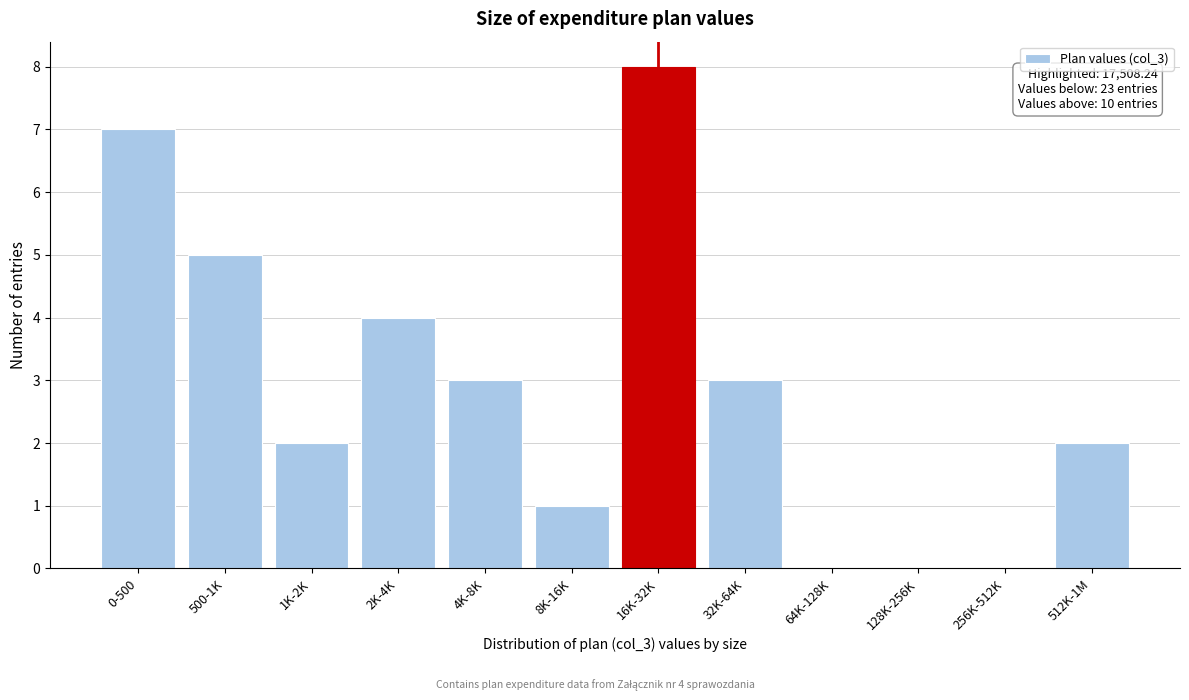

Reading left to right, extract all data points from this chart.

0-500=7	500-1K=5	1K-2K=2	2K-4K=4	4K-8K=3	8K-16K=1	16K-32K=8	32K-64K=3	64K-128K=0	128K-256K=0	256K-512K=0	512K-1M=2